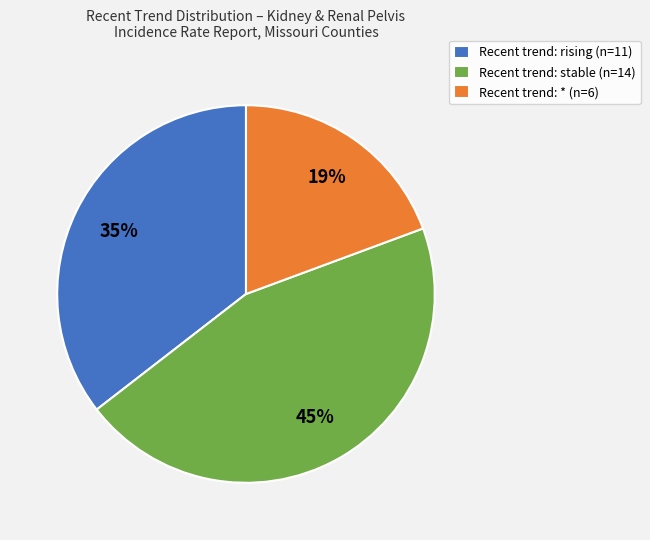

Which slice is the largest?

Recent trend: stable (n=14)